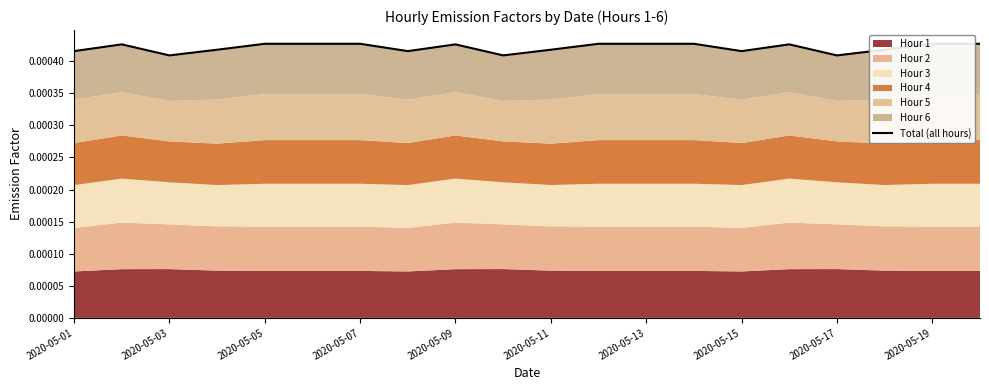

At which category does the chart reach its minimum across all series?

2020-05-03